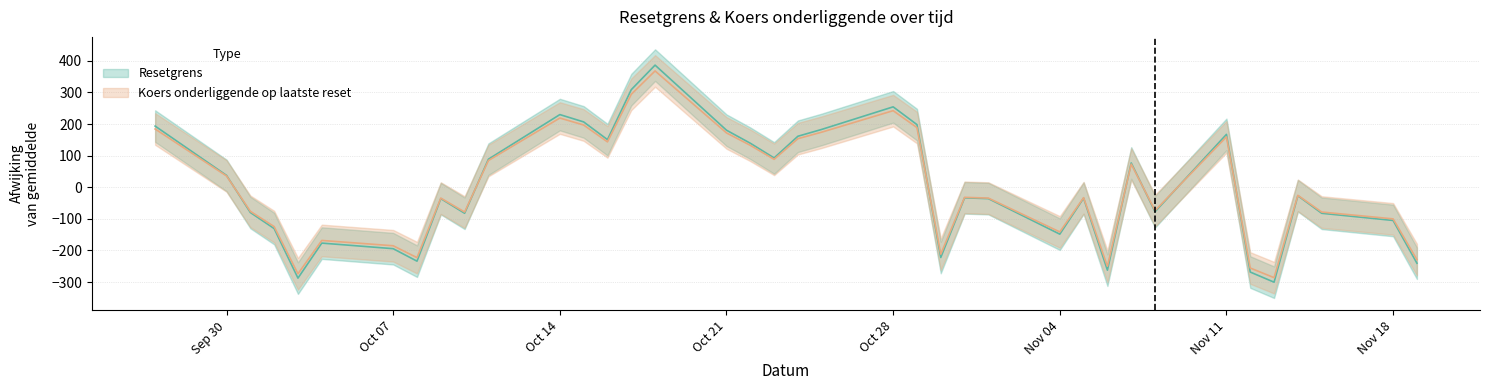

What are all the series names shown in the legend?

Resetgrens, Koers onderliggende op laatste reset